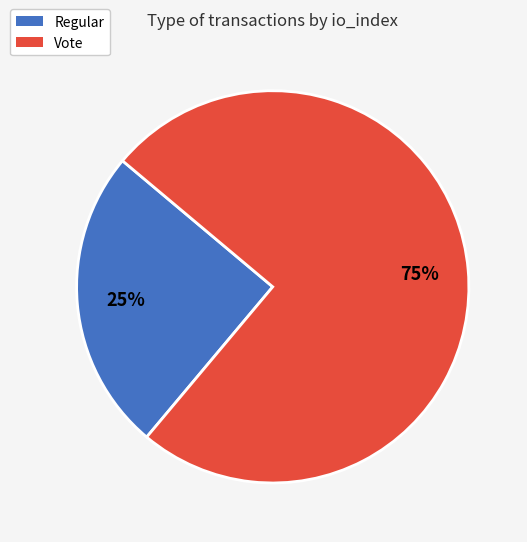

What is the majority slice?

Vote